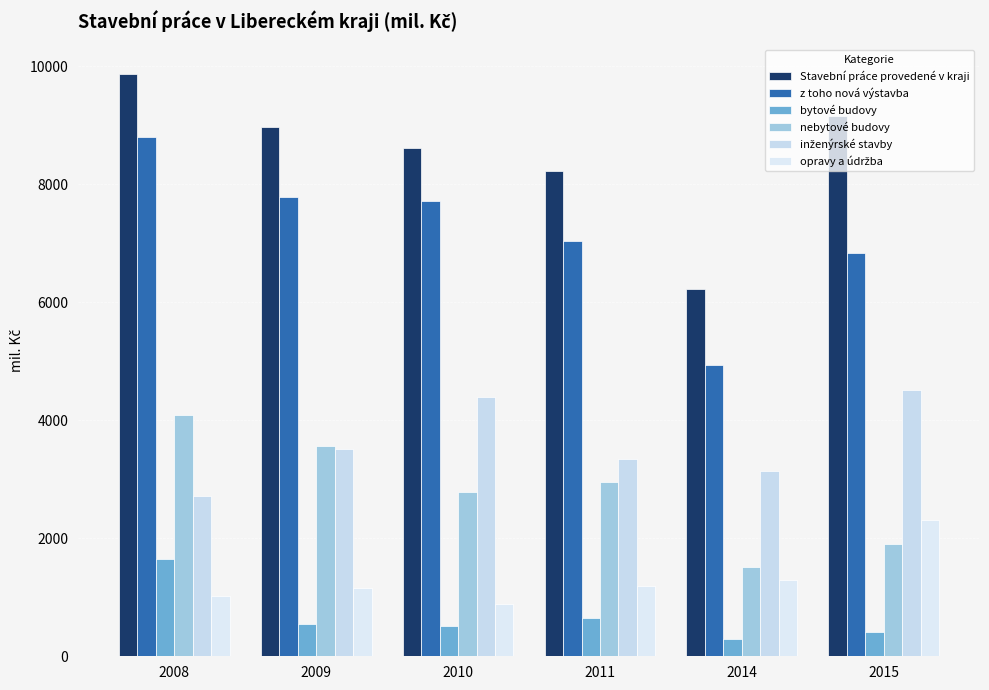

At which label does z toho nová výstavba reach its peak?

2008